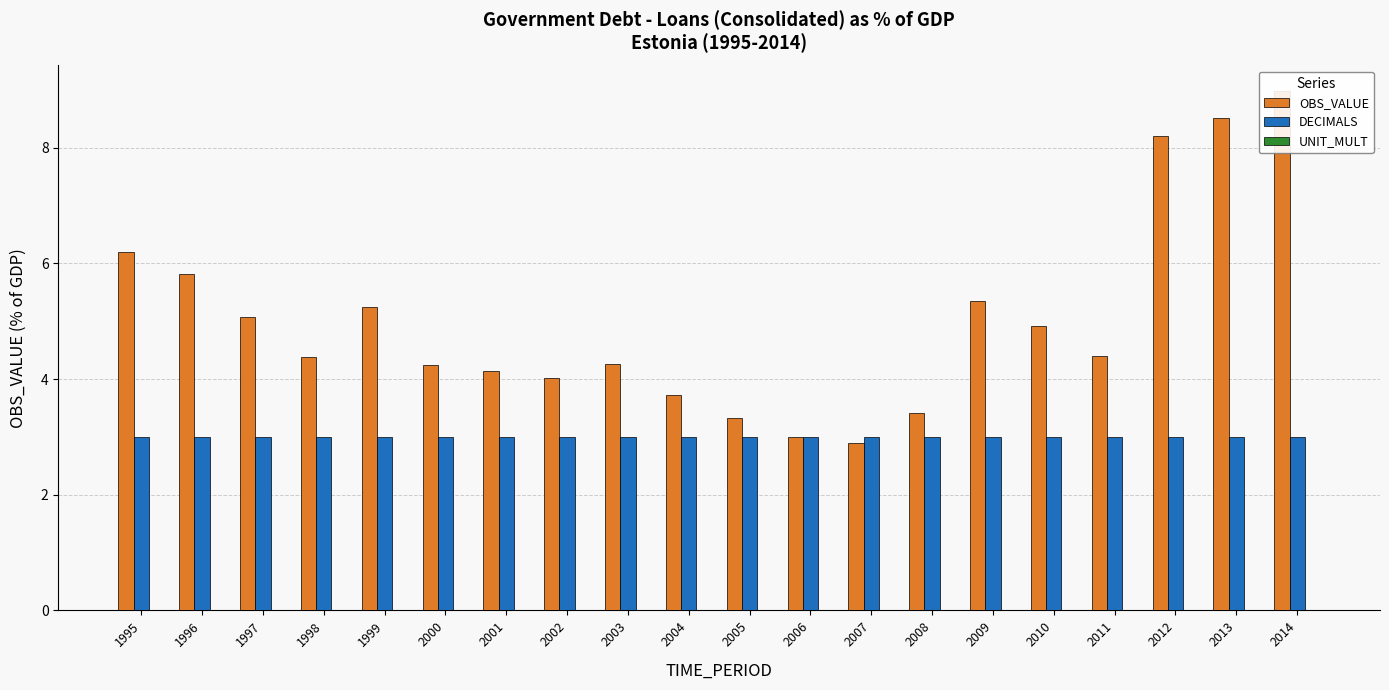

How many groups of bars are there?

20